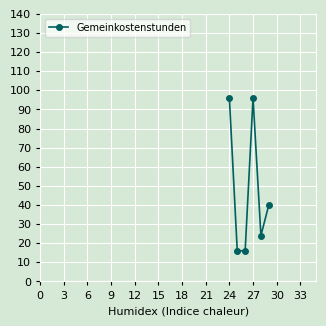

What is the difference between the second highest and minimum values?

80